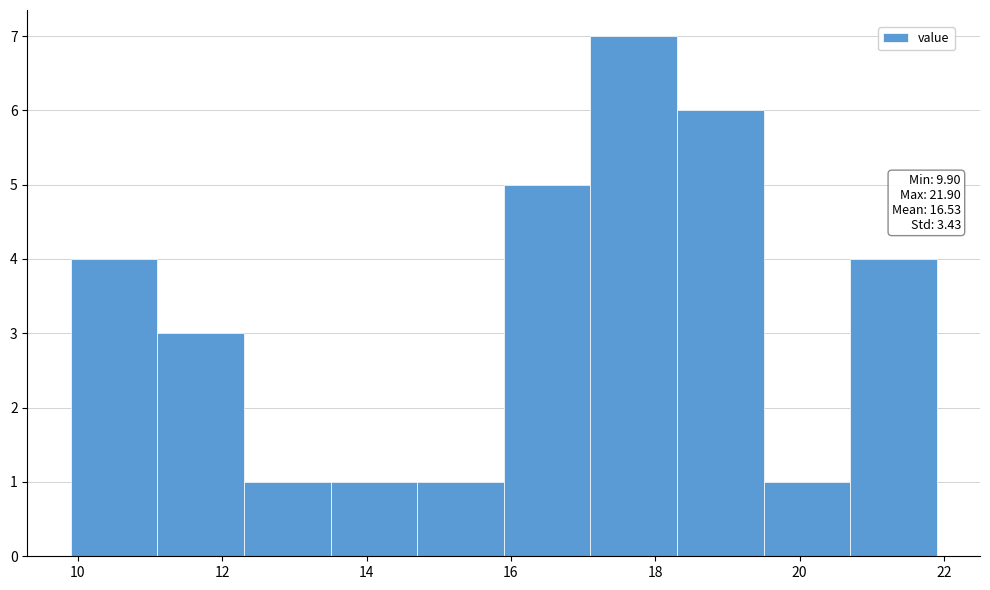

Which range on the x-axis has the tallest bar?

17.1 to 18.3